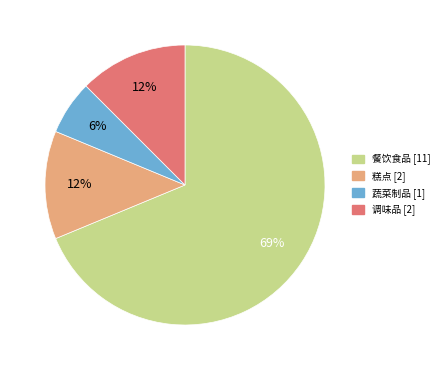

True or false: 调味品 accounts for 12% of the total.

True